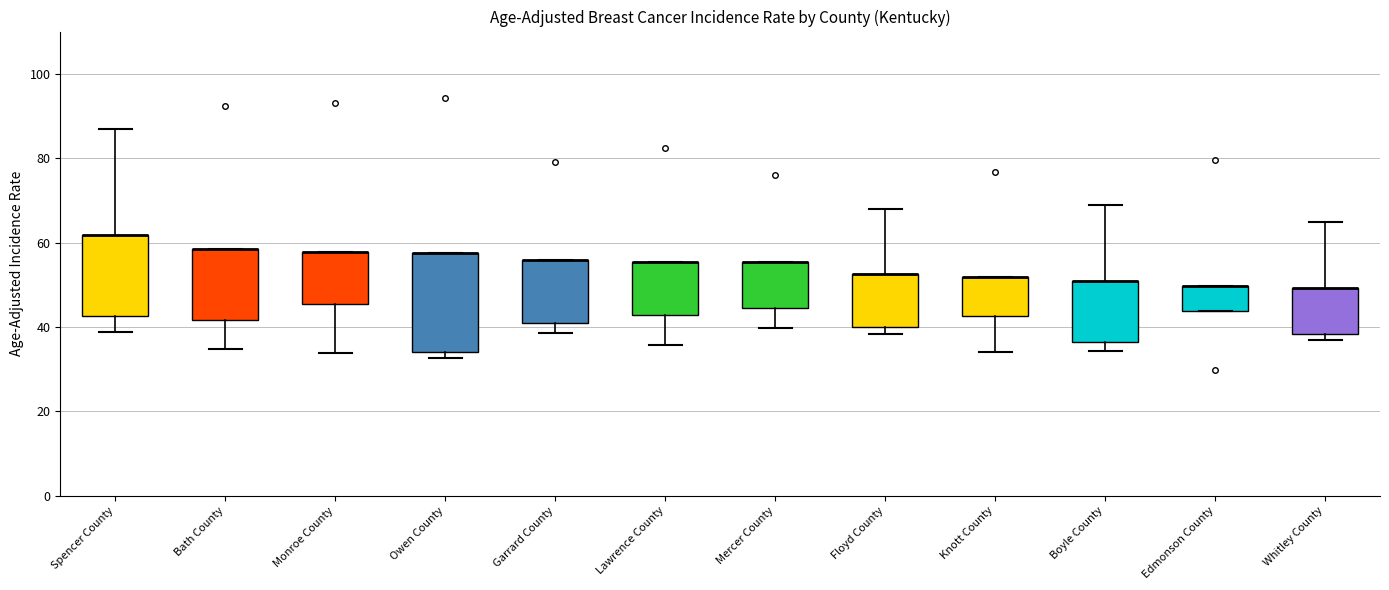

Comparing the boxes themselves (not the whiskers), which one is the tallest?

Owen County